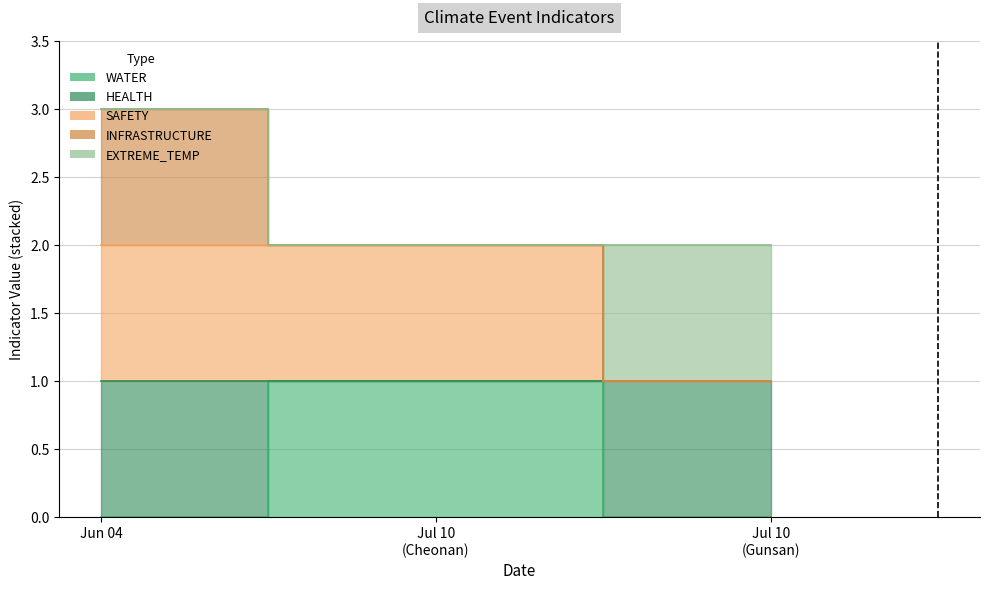

At which category is the sum across all series the highest?

Jun 04